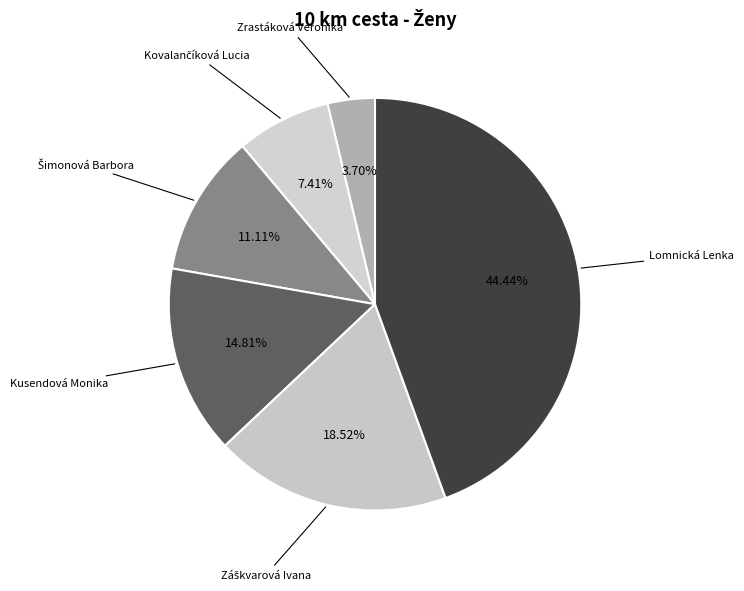

How many segments does this pie chart have?

6